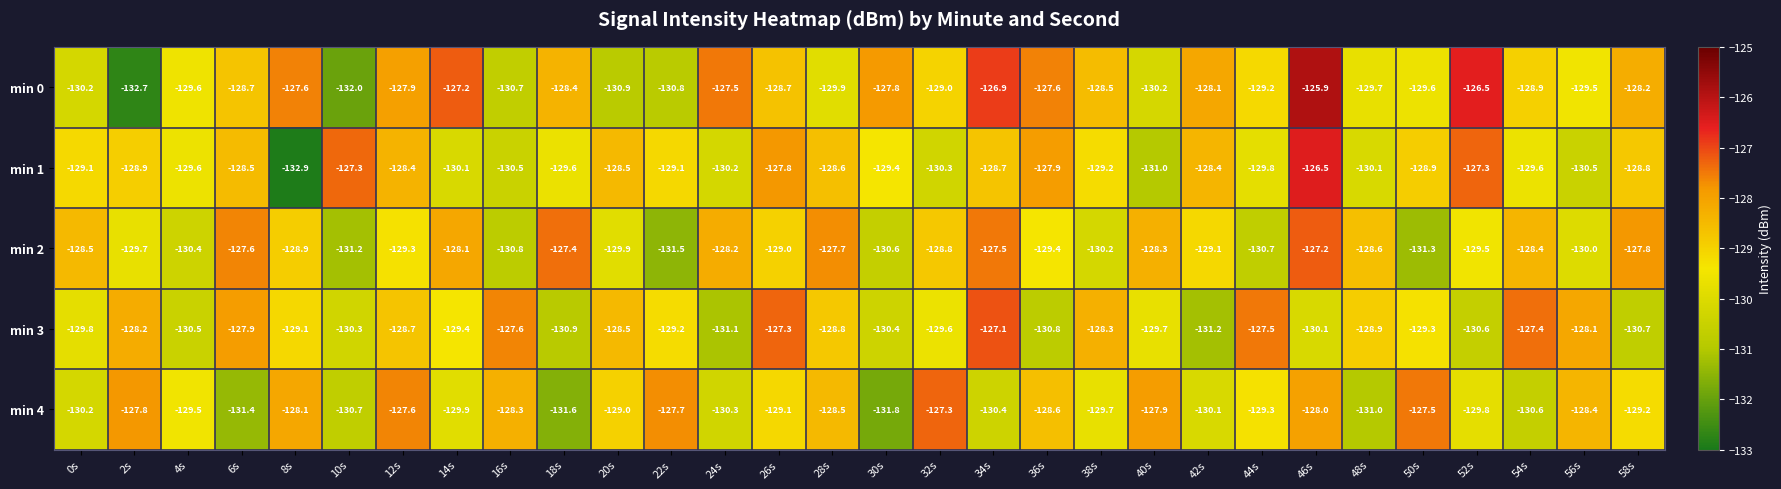

How many distinct data groups are displayed?

5